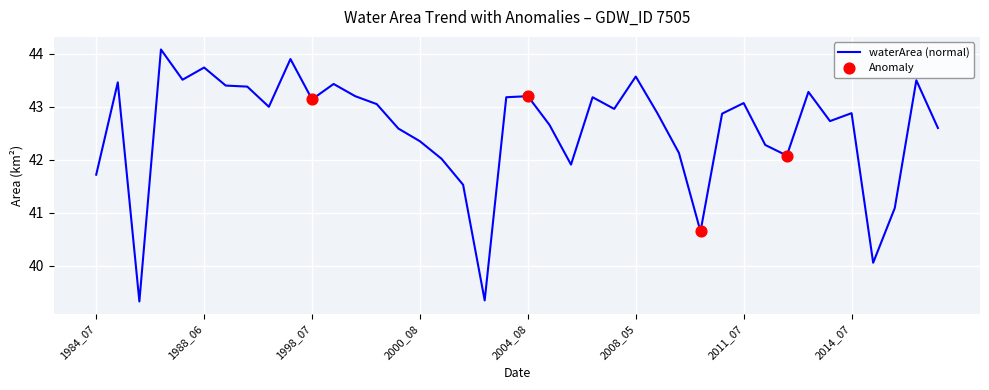

What is the greatest value displayed?

44.1